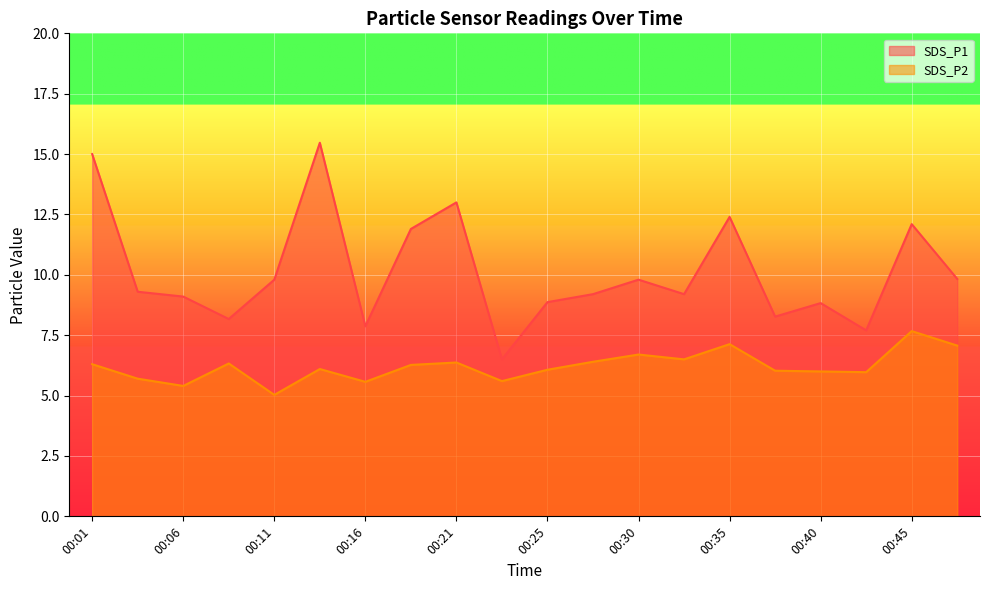

Reading left to right, what are all the values shown in this chart?

SDS_P1: 00:01=15.0	00:03=9.3	00:06=9.1	00:08=8.2	00:11=9.8	00:13=15.5	00:16=7.9	00:18=11.9	00:21=13.0	00:23=6.5	00:25=8.9	00:28=9.2	00:30=9.8	00:33=9.2	00:35=12.4	00:38=8.3	00:40=8.8	00:43=7.7	00:45=12.1	00:47=9.8
SDS_P2: 00:01=6.3	00:03=5.7	00:06=5.4	00:08=6.3	00:11=5.0	00:13=6.1	00:16=5.6	00:18=6.3	00:21=6.4	00:23=5.6	00:25=6.1	00:28=6.4	00:30=6.7	00:33=6.5	00:35=7.1	00:38=6.0	00:40=6.0	00:43=6.0	00:45=7.7	00:47=7.1